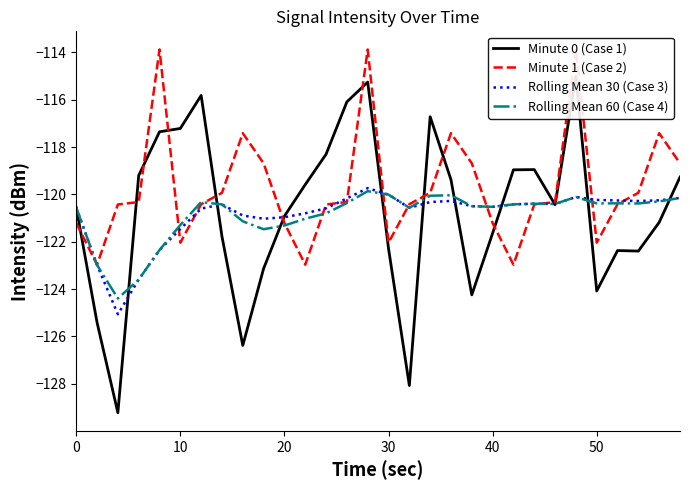

The value of Rolling Mean 60 (Case 4) at 20 is -187.3. True or false?

False